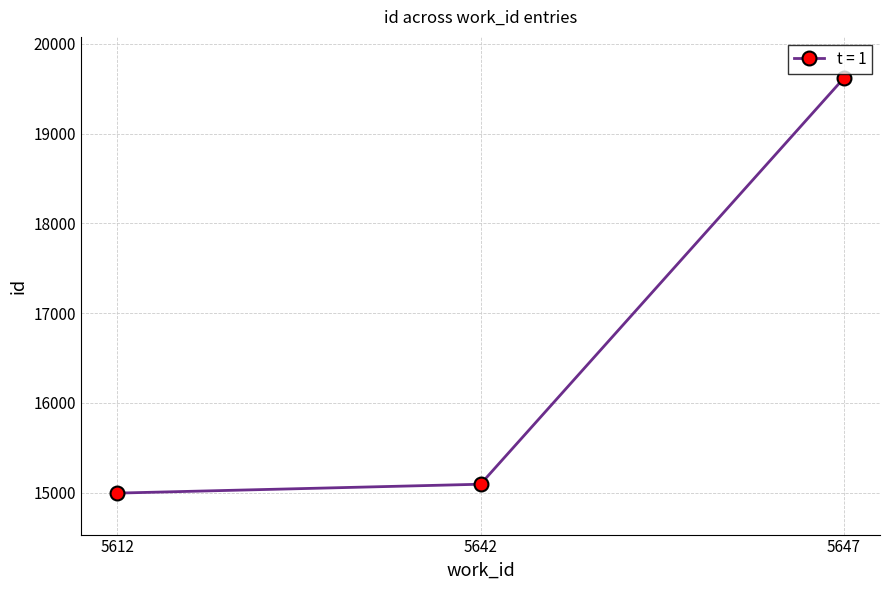

What is the difference between the maximum and minimum values?

4621